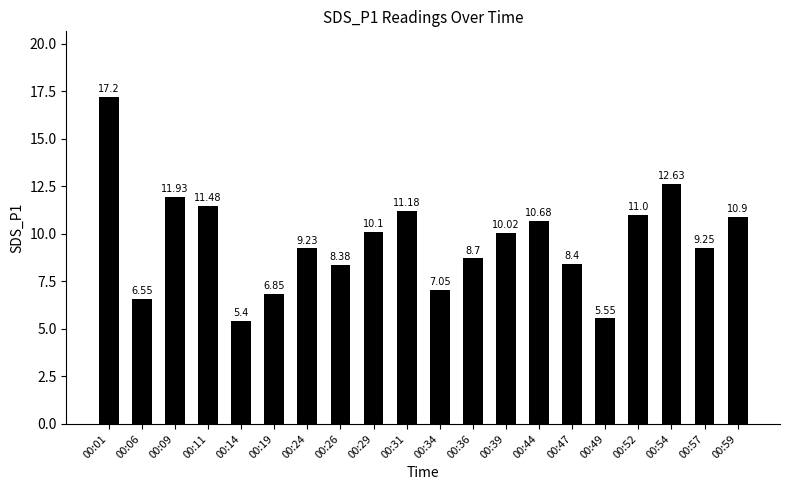

How many bars are there in total?

20